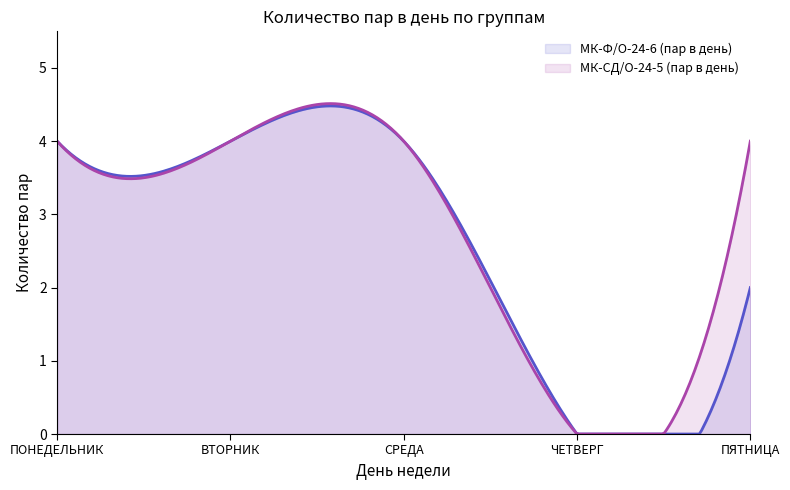

Reading left to right, extract all data points from this chart.

МК-Ф/О-24-6 (пар в день): 4	4	4	0	2
МК-СД/О-24-5 (пар в день): 4	4	4	0	4